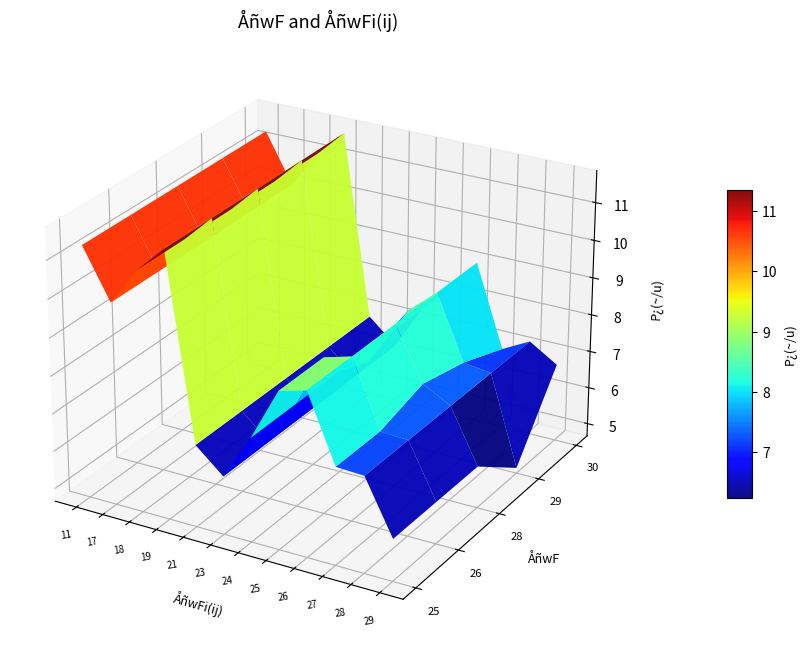

What is the average value of the 25 series?

7.9